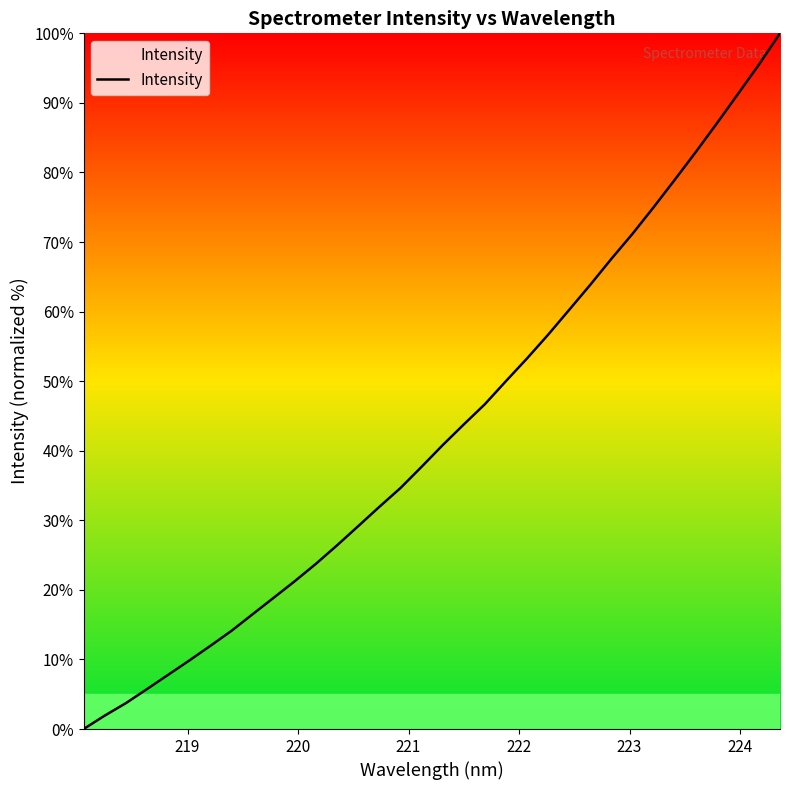

What is the difference between the maximum and minimum values?

100.0